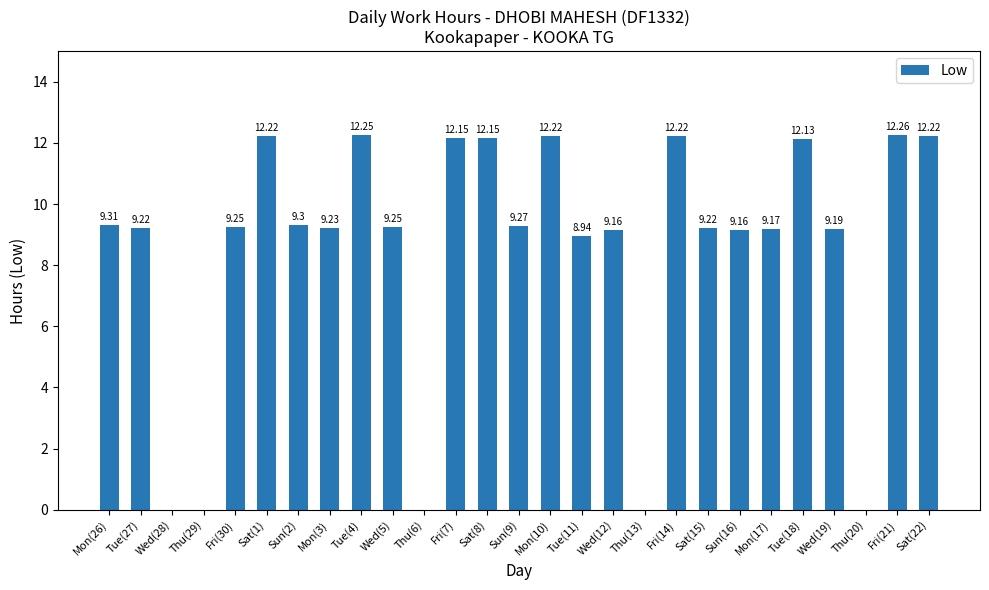

What is the sum of all values?

229.5